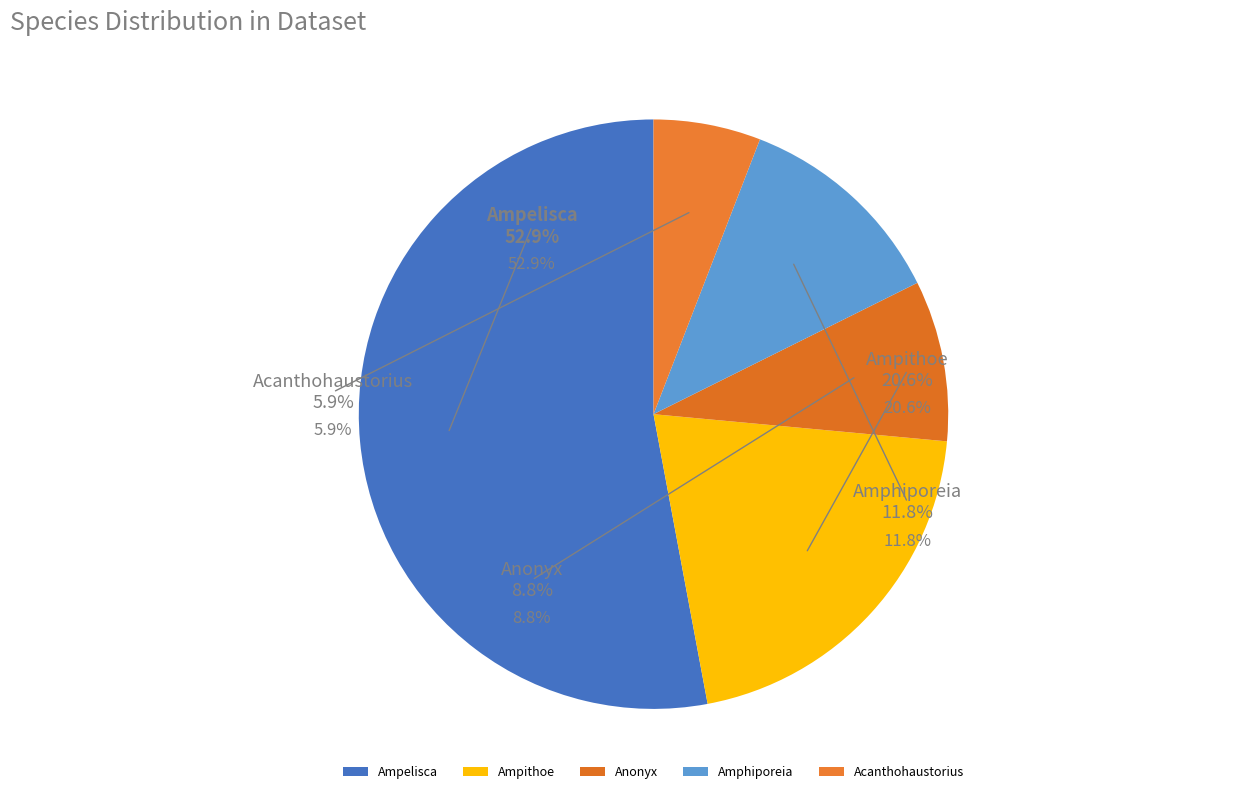

Is it true that Acanthohaustorius is 15% of the pie?

False